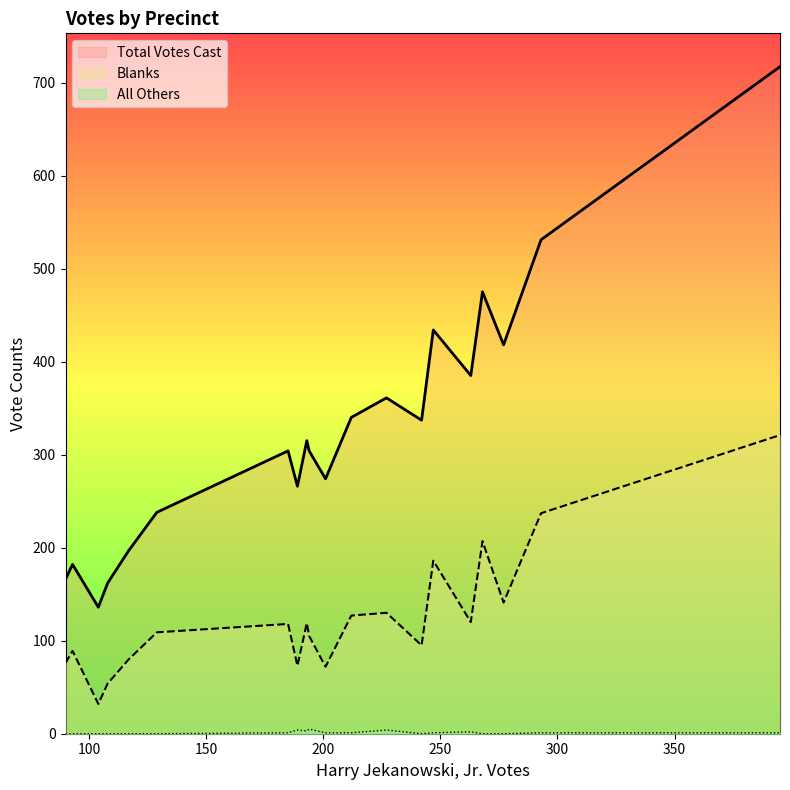

What is the highest value of the Blanks series?

321